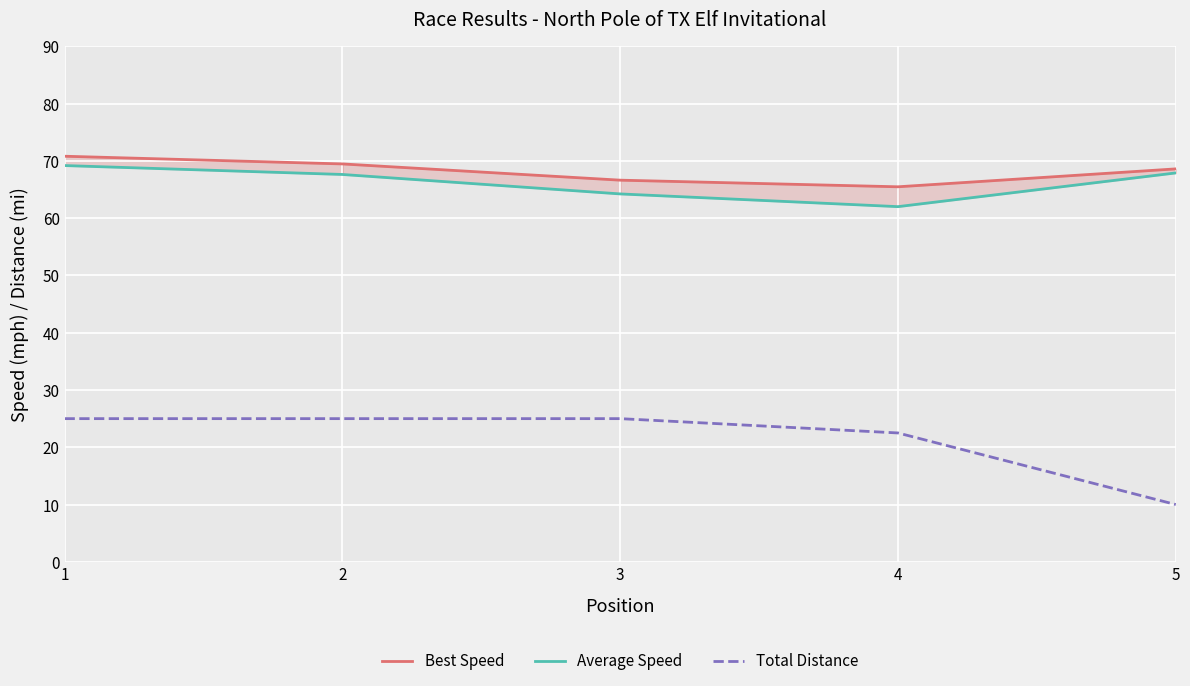

How many series are shown in this chart?

3